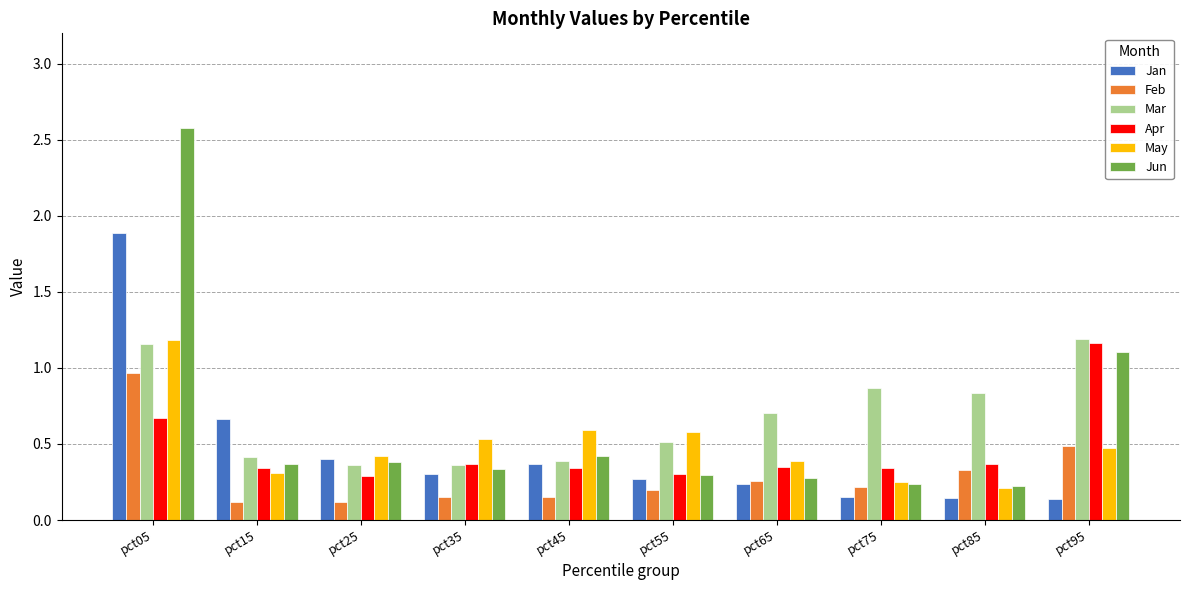

How many bars are there in each group?

6